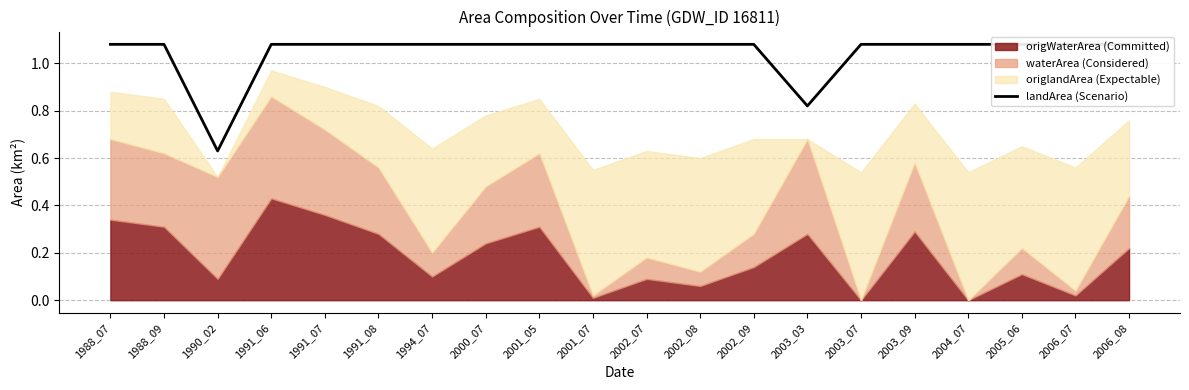

Read the value at 1988_09.

1.1